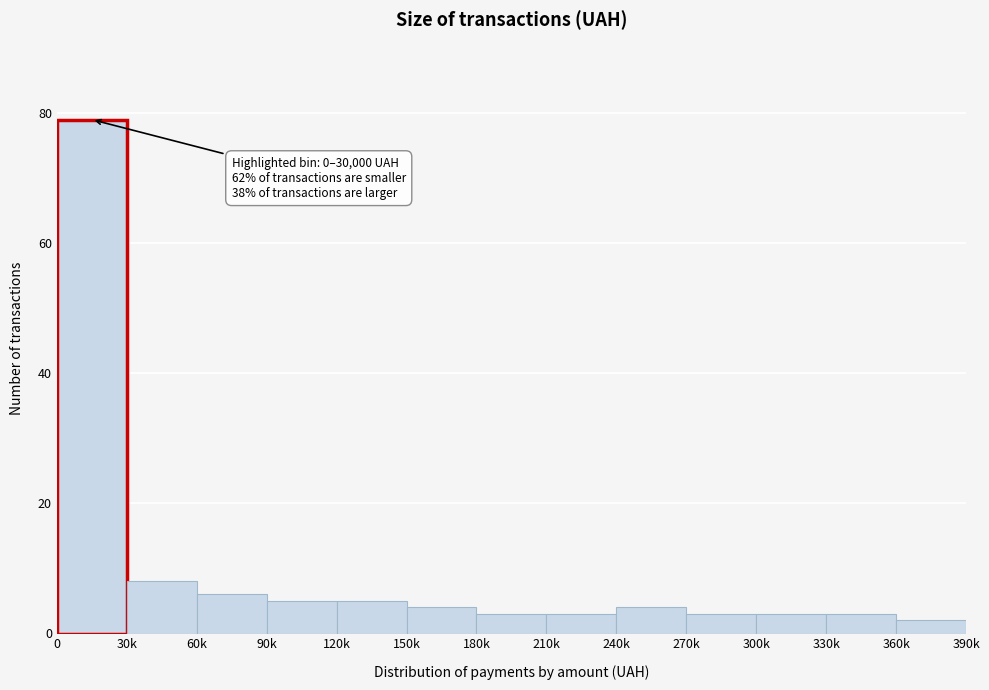

Reading right to left, list all the values displayed in this chart.

2	3	3	3	4	3	3	4	5	5	6	8	79